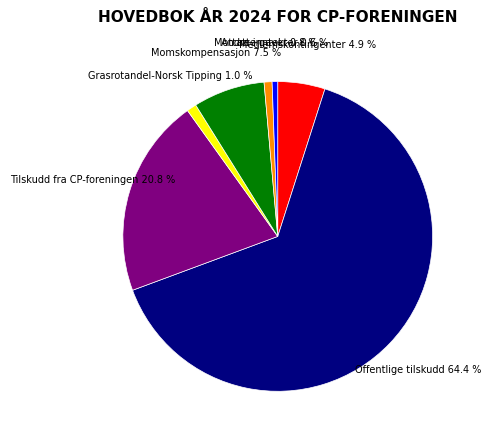

Count the number of slices in the pie.

7